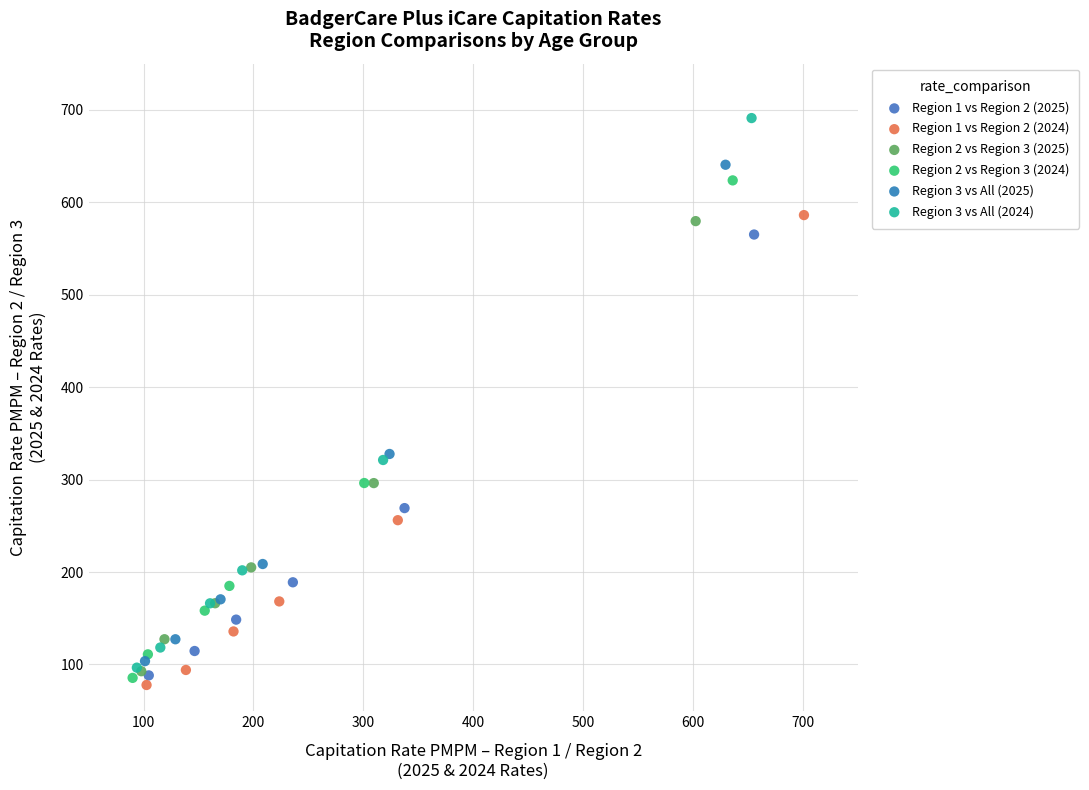

Which series reaches the maximum Y coordinate?

Region 3 vs All (2024)